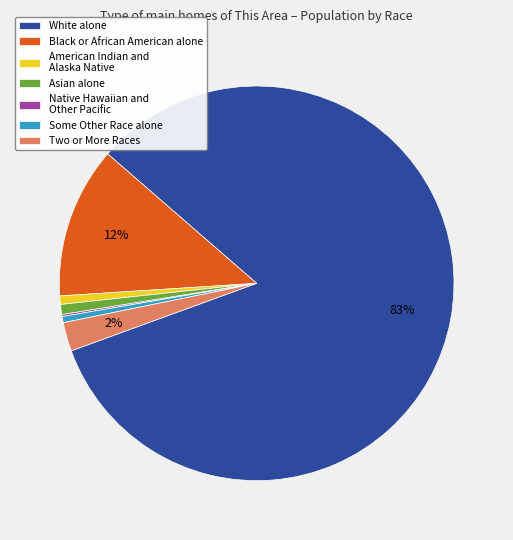

Is the sum of Black or African American alone and White alone greater than half?

Yes